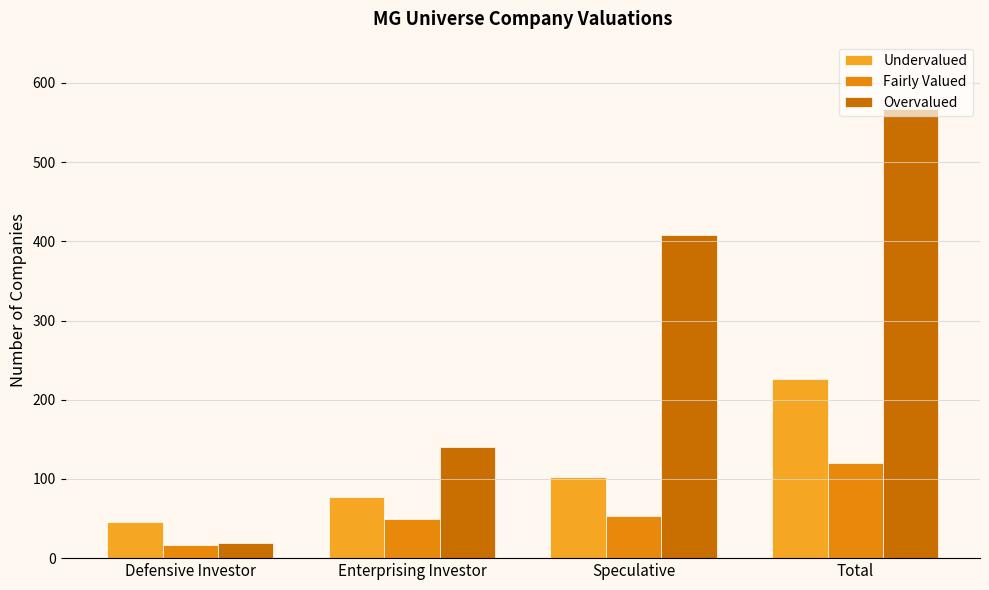

The value of Fairly Valued at Total is 56. True or false?

False